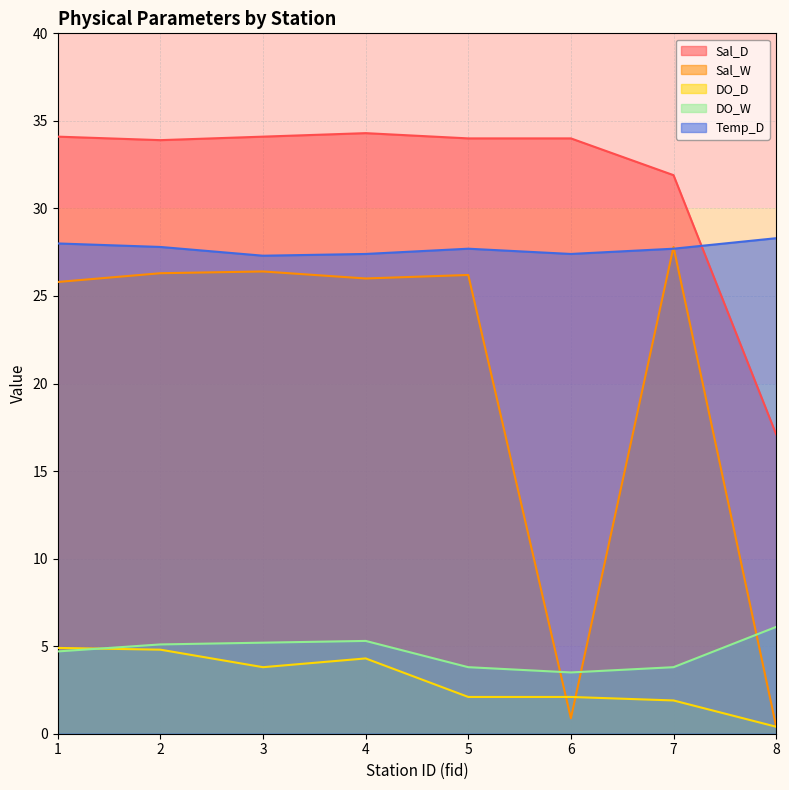

True or false: Temp_D and DO_D cross at least once.

False